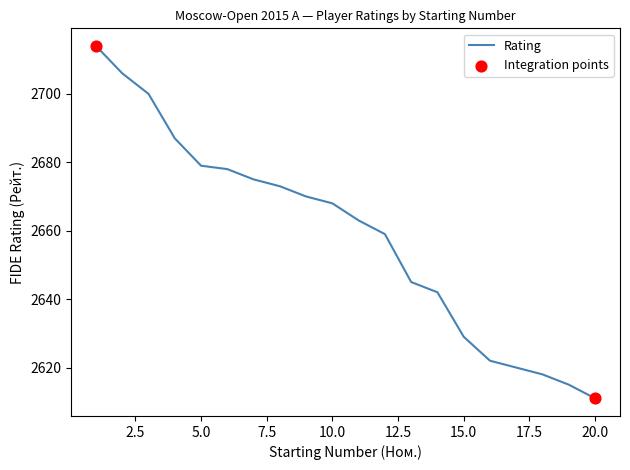

What is the difference between the maximum and minimum values?

103